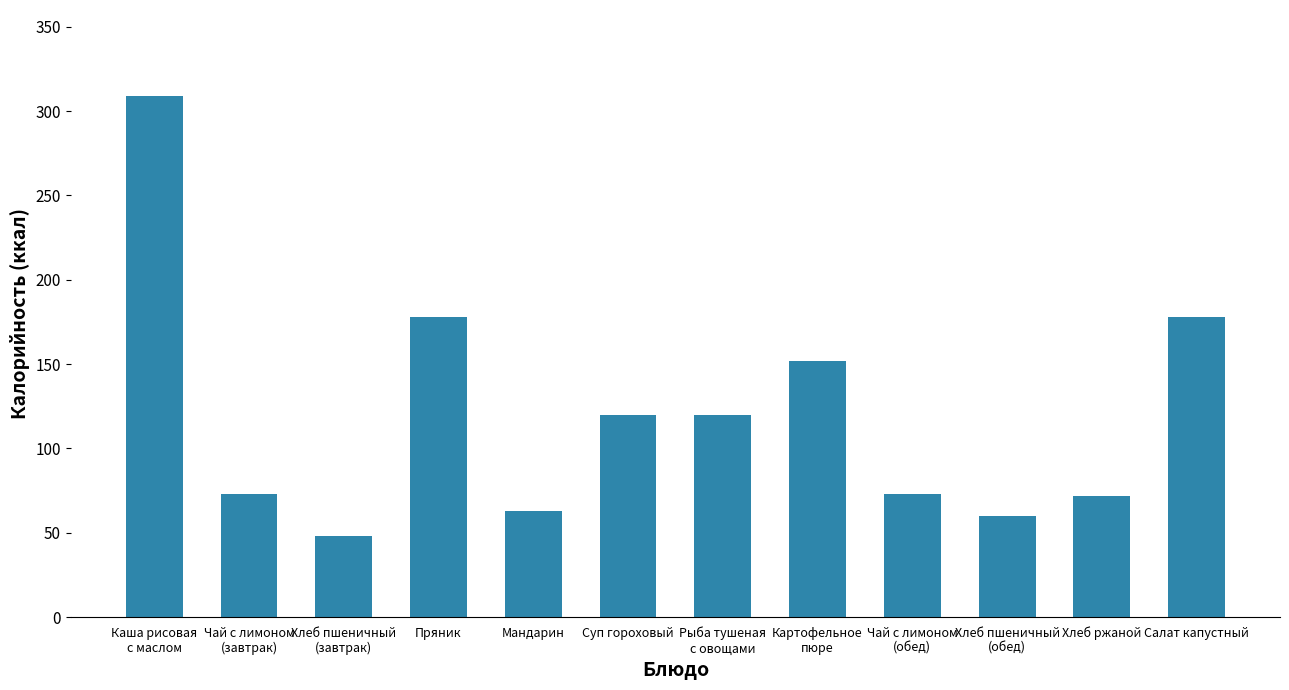

What is the minimum value shown in the chart?

48.0